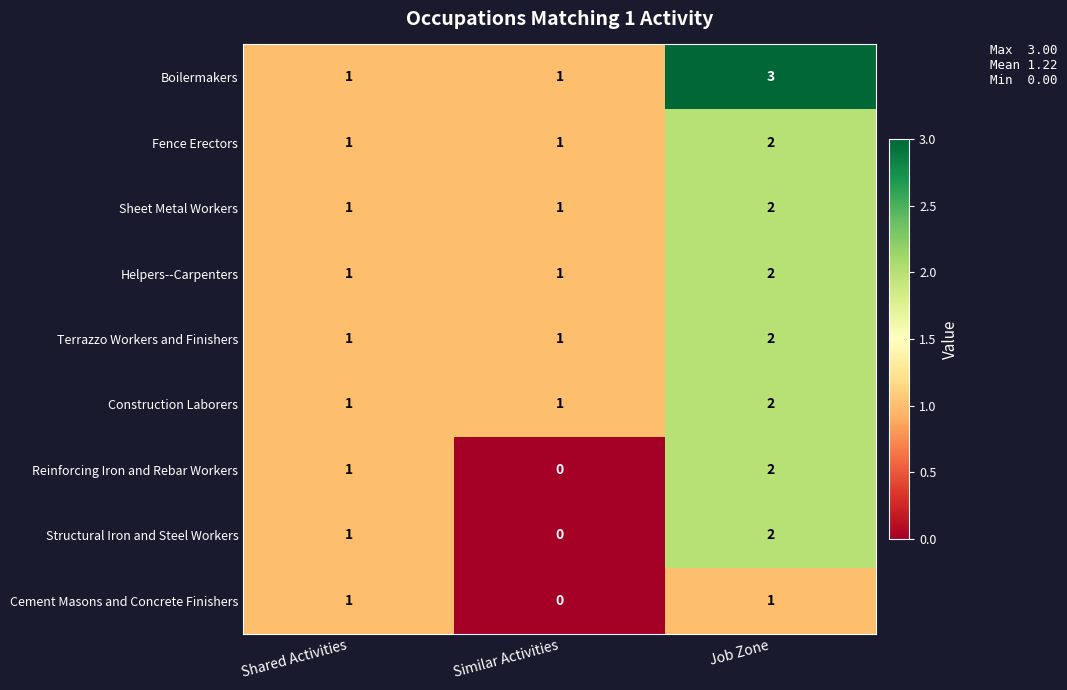

Reading left to right, list all the values displayed in this chart.

Boilermakers: 1	1	3
Fence Erectors: 1	1	2
Sheet Metal Workers: 1	1	2
Helpers--Carpenters: 1	1	2
Terrazzo Workers and Finishers: 1	1	2
Construction Laborers: 1	1	2
Reinforcing Iron and Rebar Workers: 1	0	2
Structural Iron and Steel Workers: 1	0	2
Cement Masons and Concrete Finishers: 1	0	1